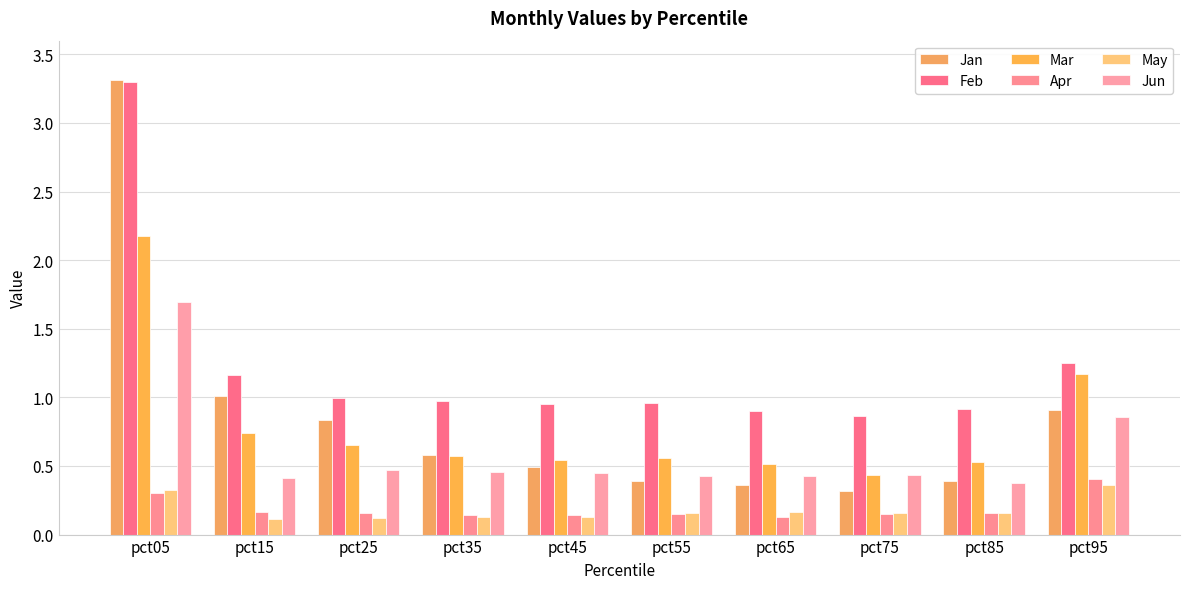

What is the sum of the Feb values at pct55 and pct65?

1.9